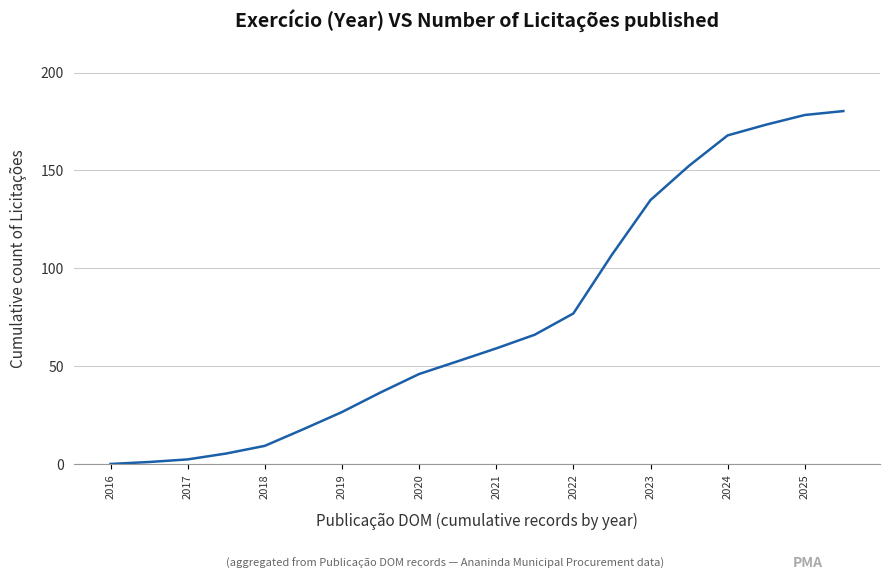

What is the difference between the maximum and minimum values?

180.2